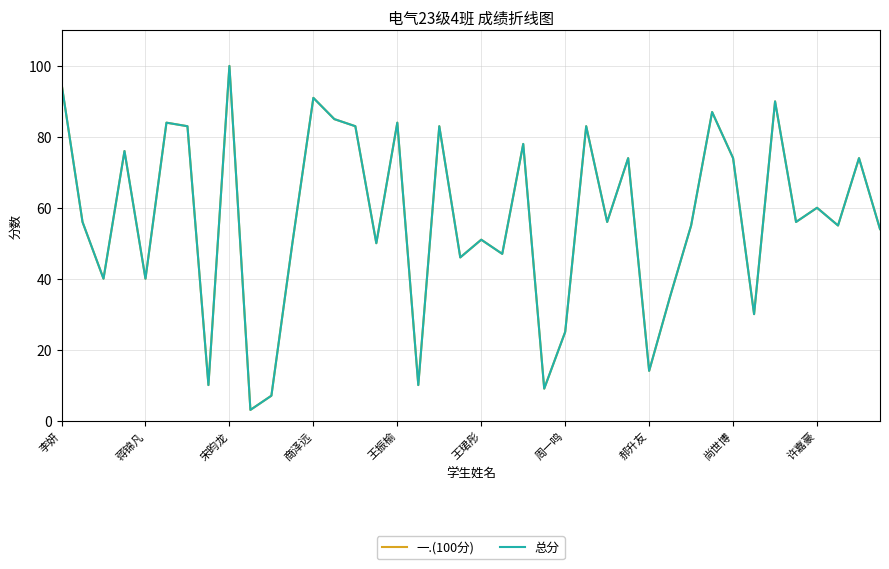

Where is 总分 nearest to the value 51?

王珺彤